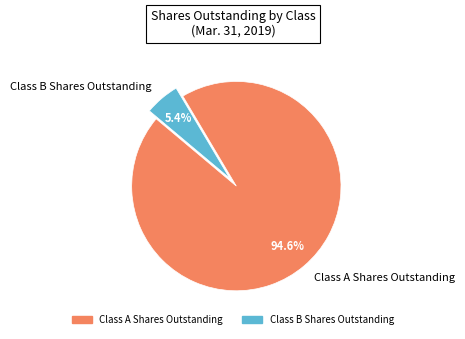

To the nearest percent, what is the combined percentage of Class A Shares Outstanding and Class B Shares Outstanding?

100%